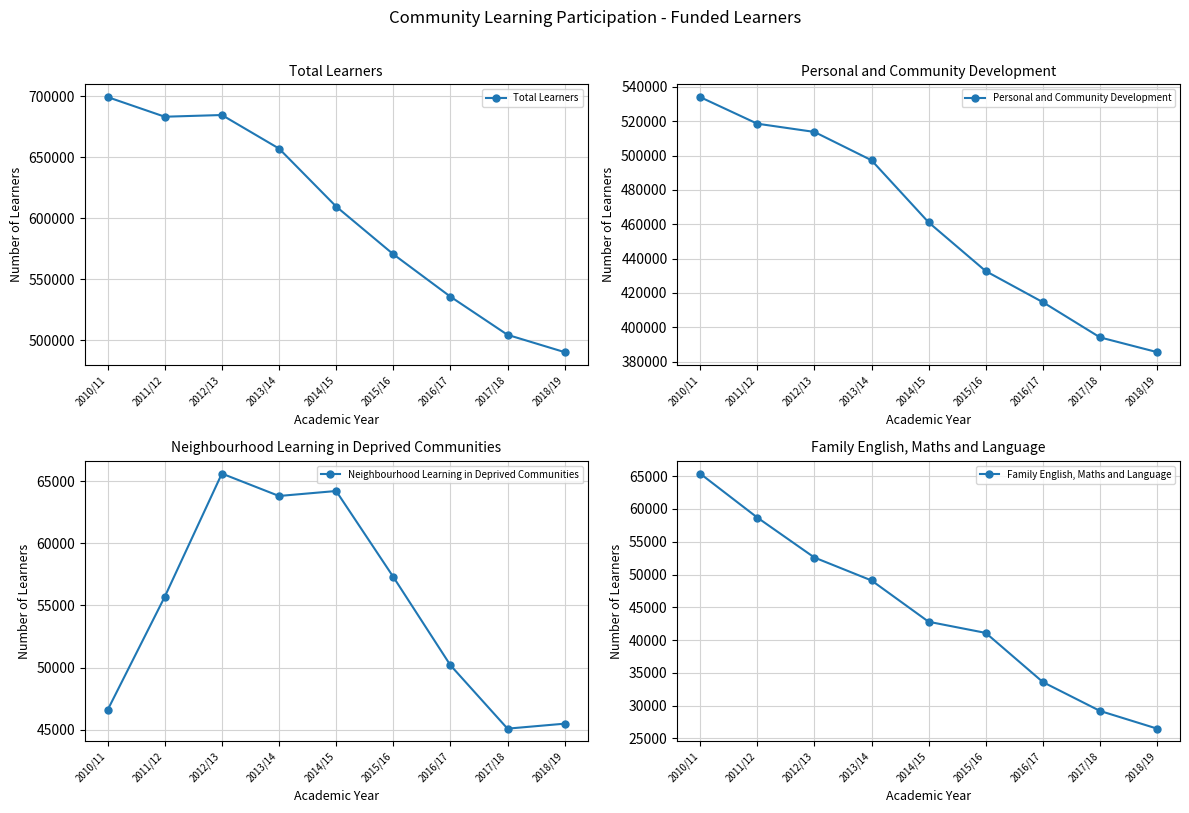

Rank the categories by Personal and Community Development value from highest to lowest.

2010/11, 2011/12, 2012/13, 2013/14, 2014/15, 2015/16, 2016/17, 2017/18, 2018/19